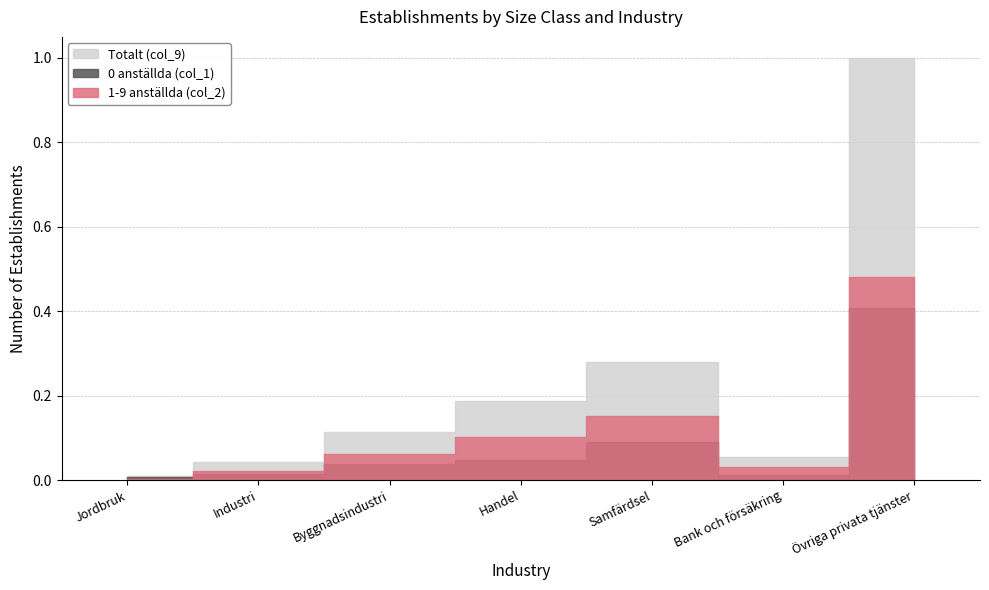

True or false: 1-9 anställda (col_2) has a value of 0.0 at Byggnadsindustri.

False